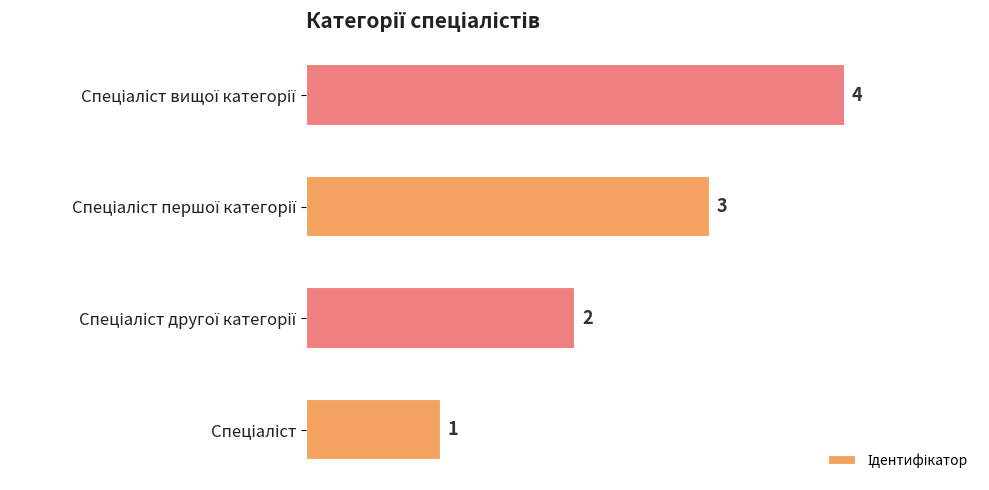

What is the sum of all values?

10